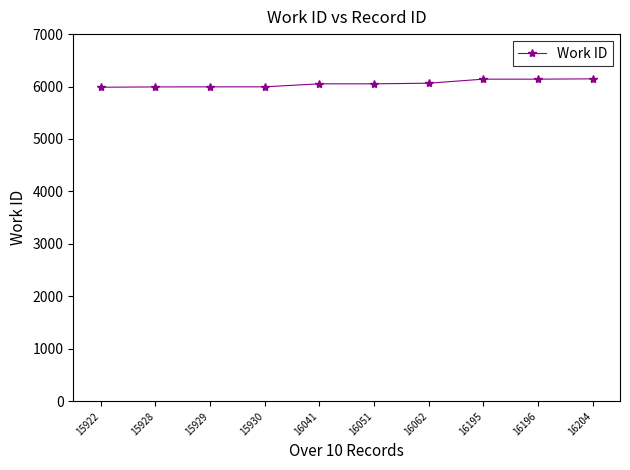

What is the greatest value displayed?

6147